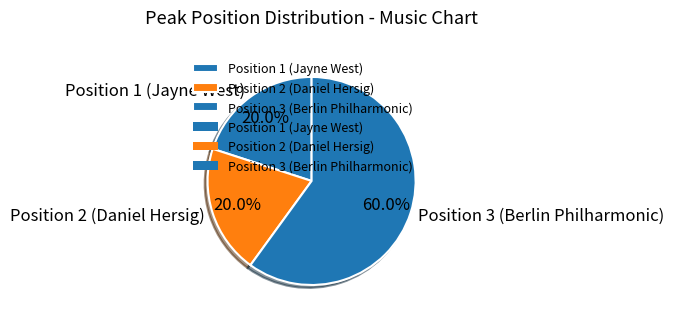

Does Position 3 (Berlin Philharmonic) account for over 50% of the chart?

Yes